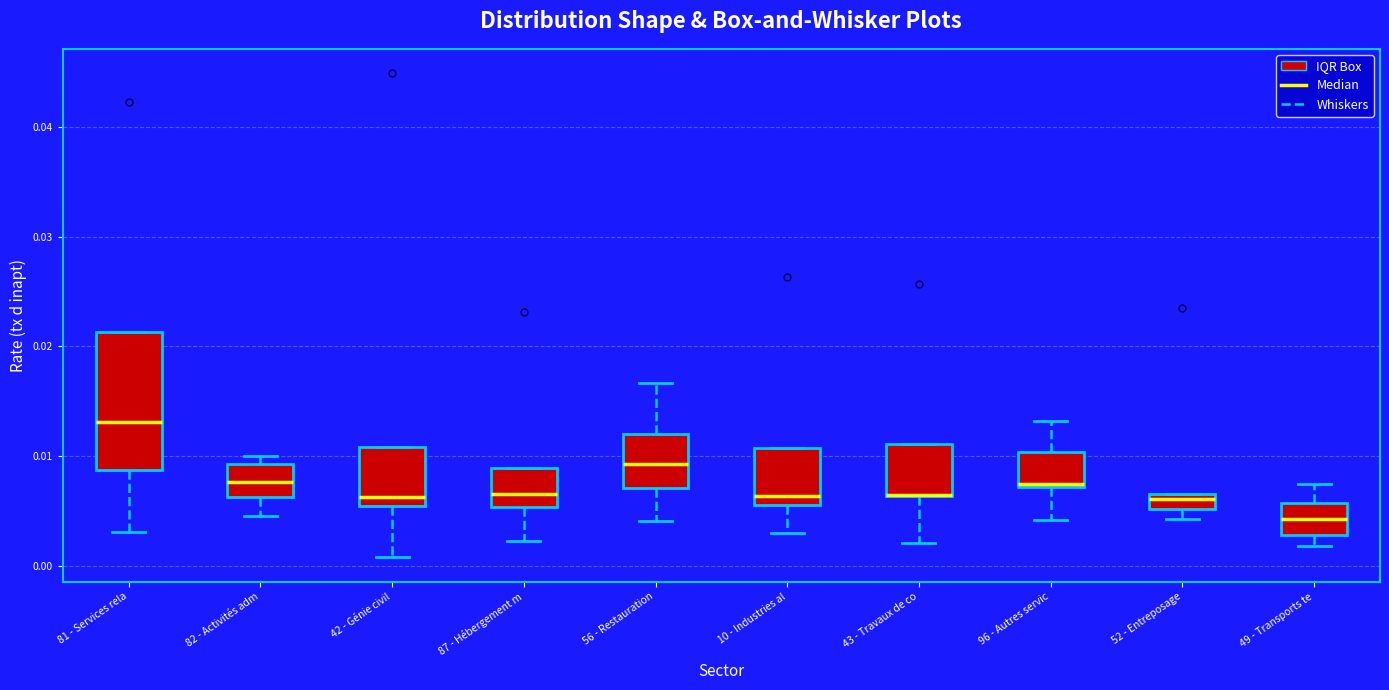

Comparing the boxes themselves (not the whiskers), which one is the tallest?

81 - Services rela